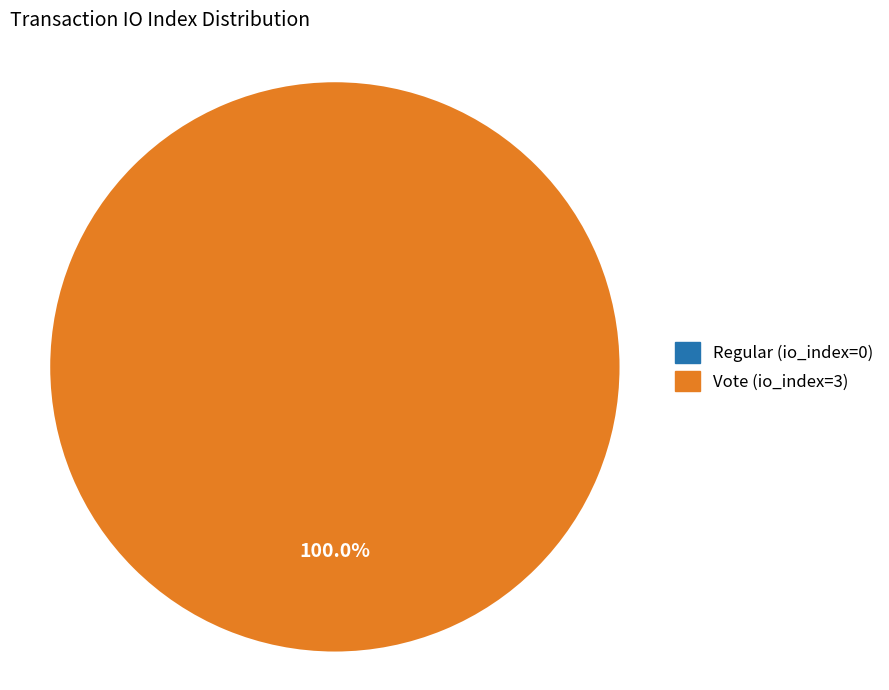

Is it true that Vote (io_index=3) is 99% of the pie?

False